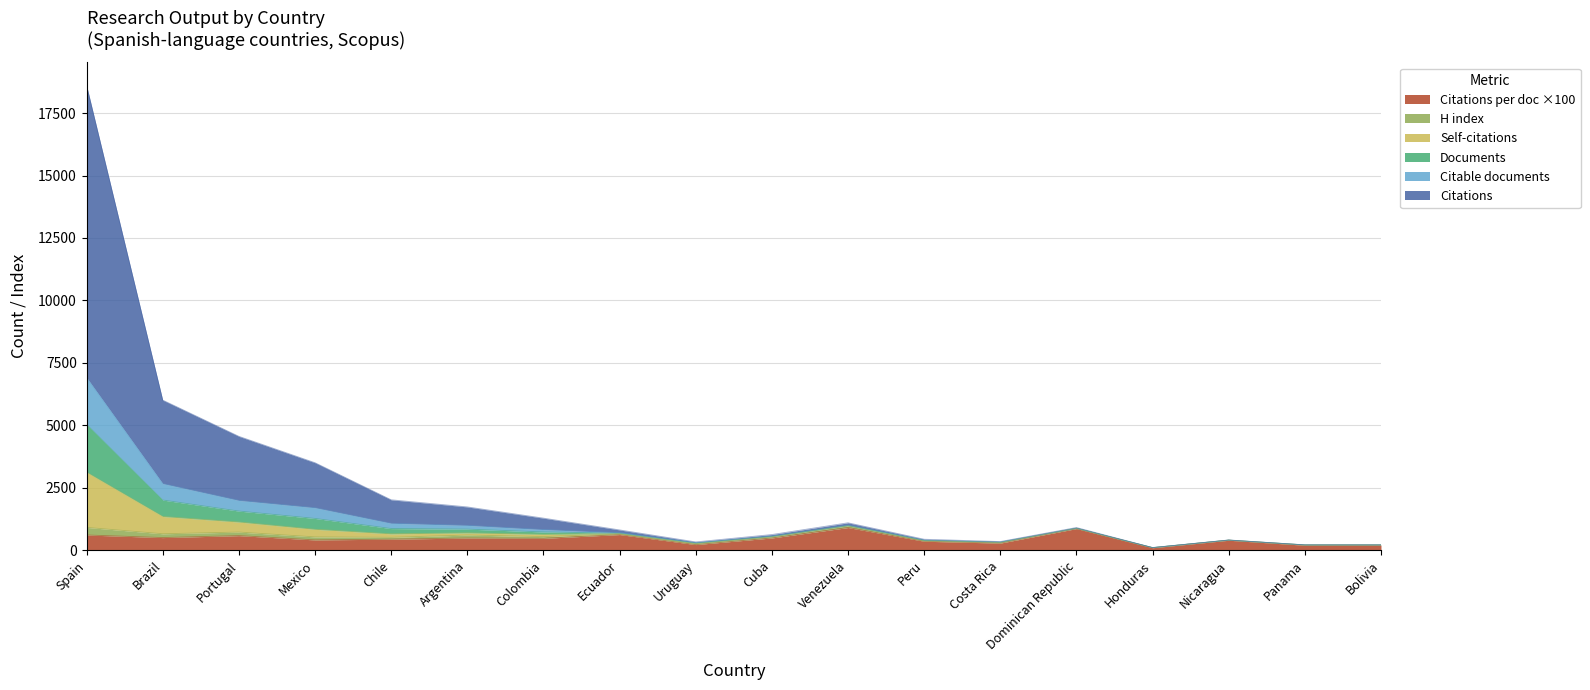

In Citations per document, how many points are lower than both neighbors (excluding endpoints)?

6